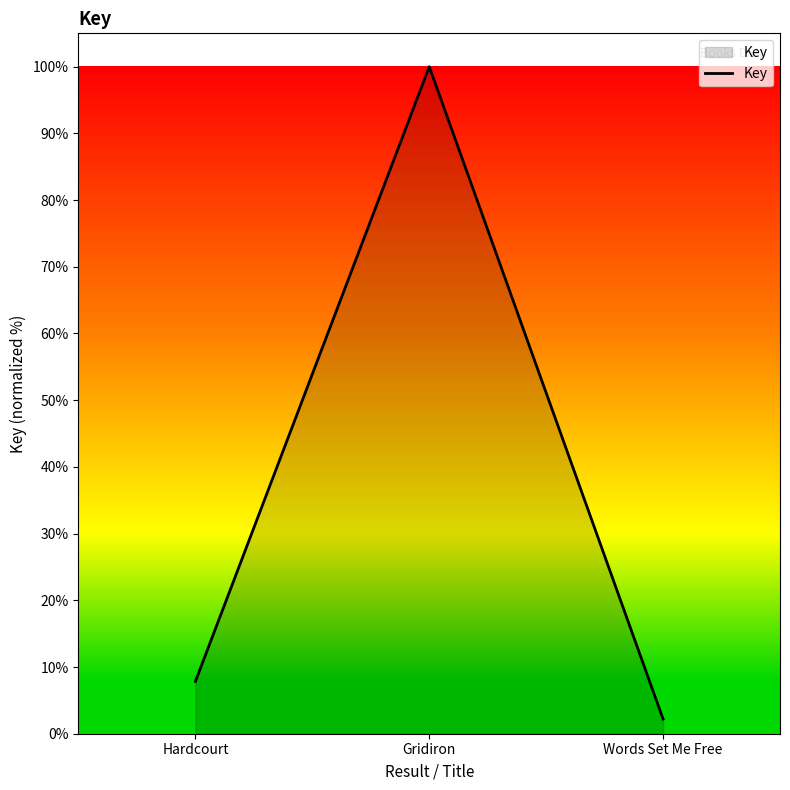

What is the sum of all values?

110.0